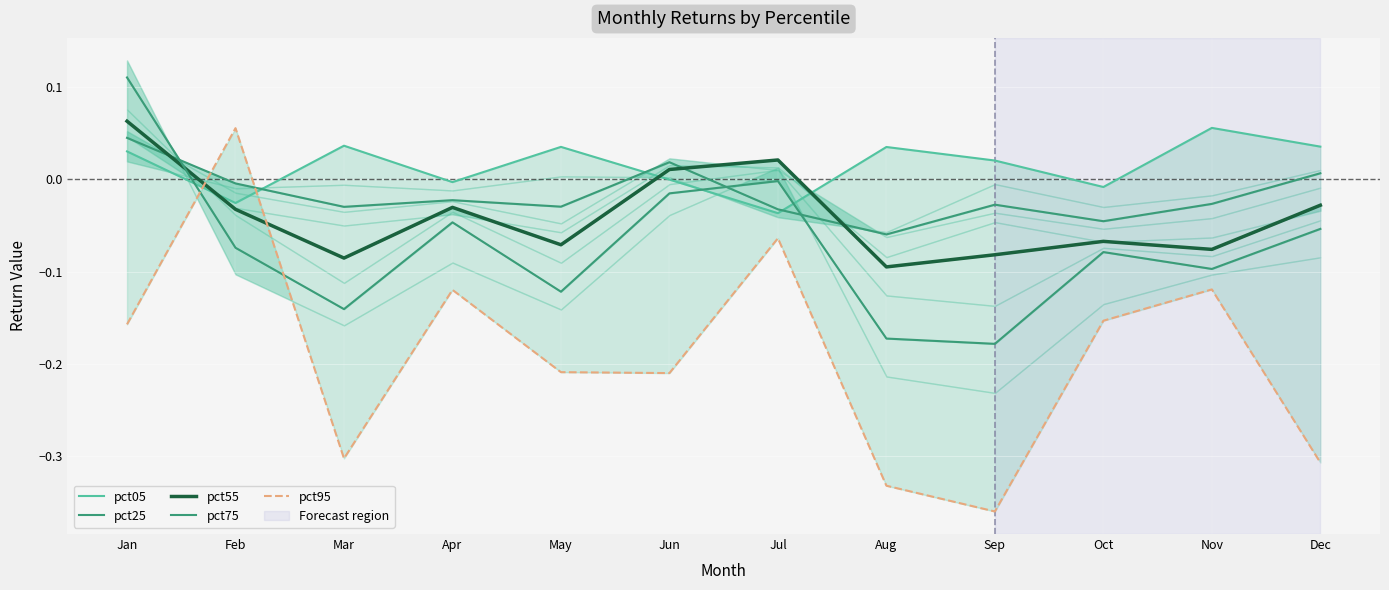

Is it true that pct25 equals -0.0 at May?

True